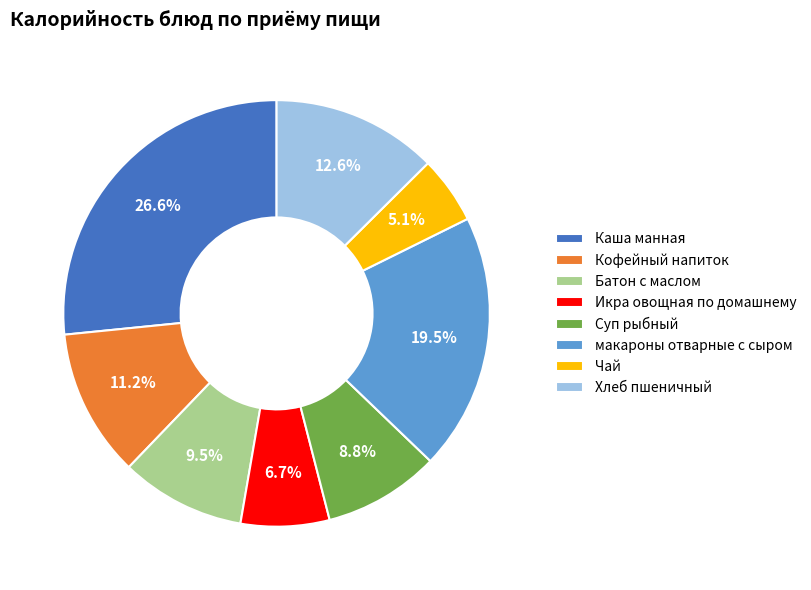

What percentage do Чай and Хлеб пшеничный together represent?

17.7%